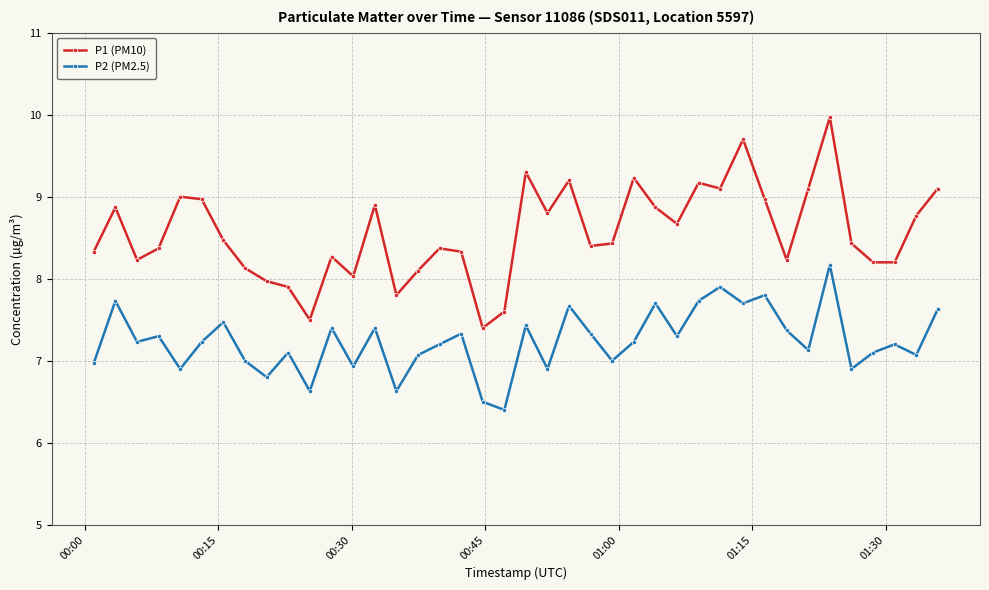

True or false: P1 (PM10) and P2 (PM2.5) intersect in this chart.

False